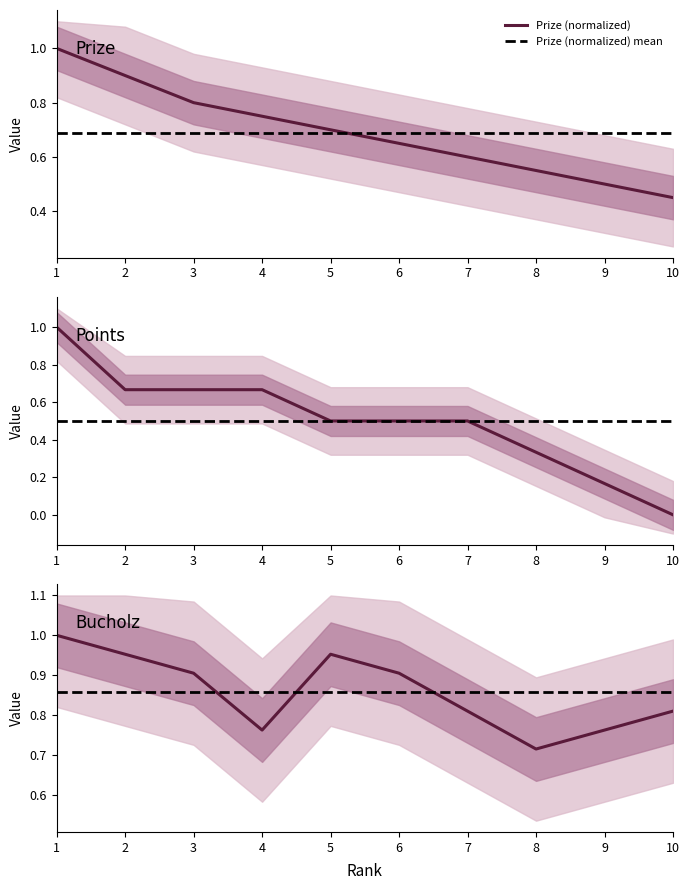

Rank the series by their maximum value, from highest to lowest.

Prize, Points, Bucholz